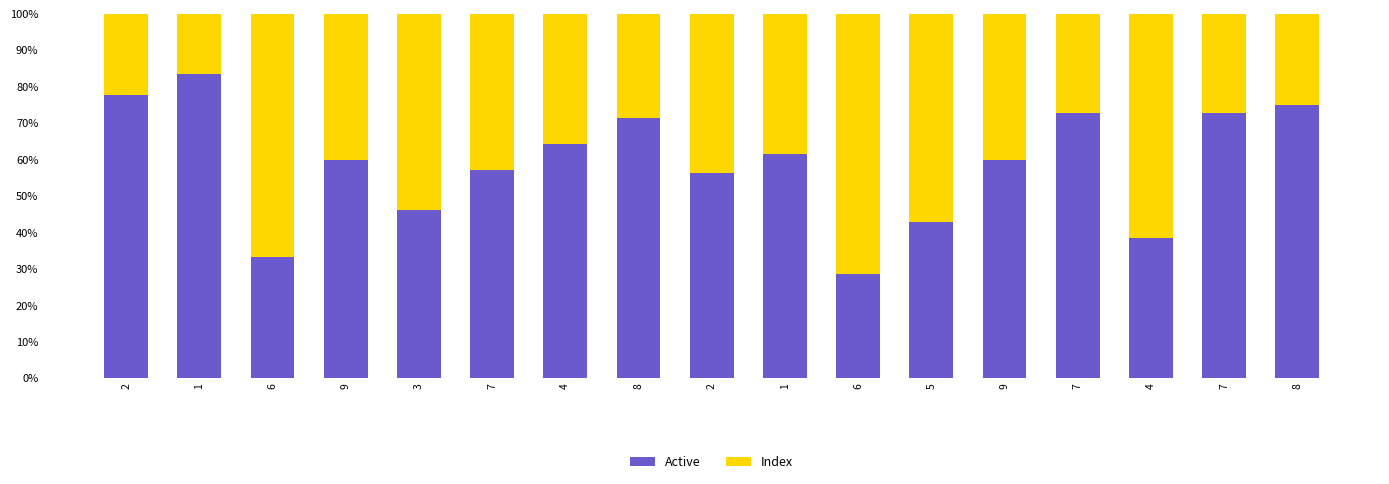

What are all the series names shown in the legend?

Active, Index